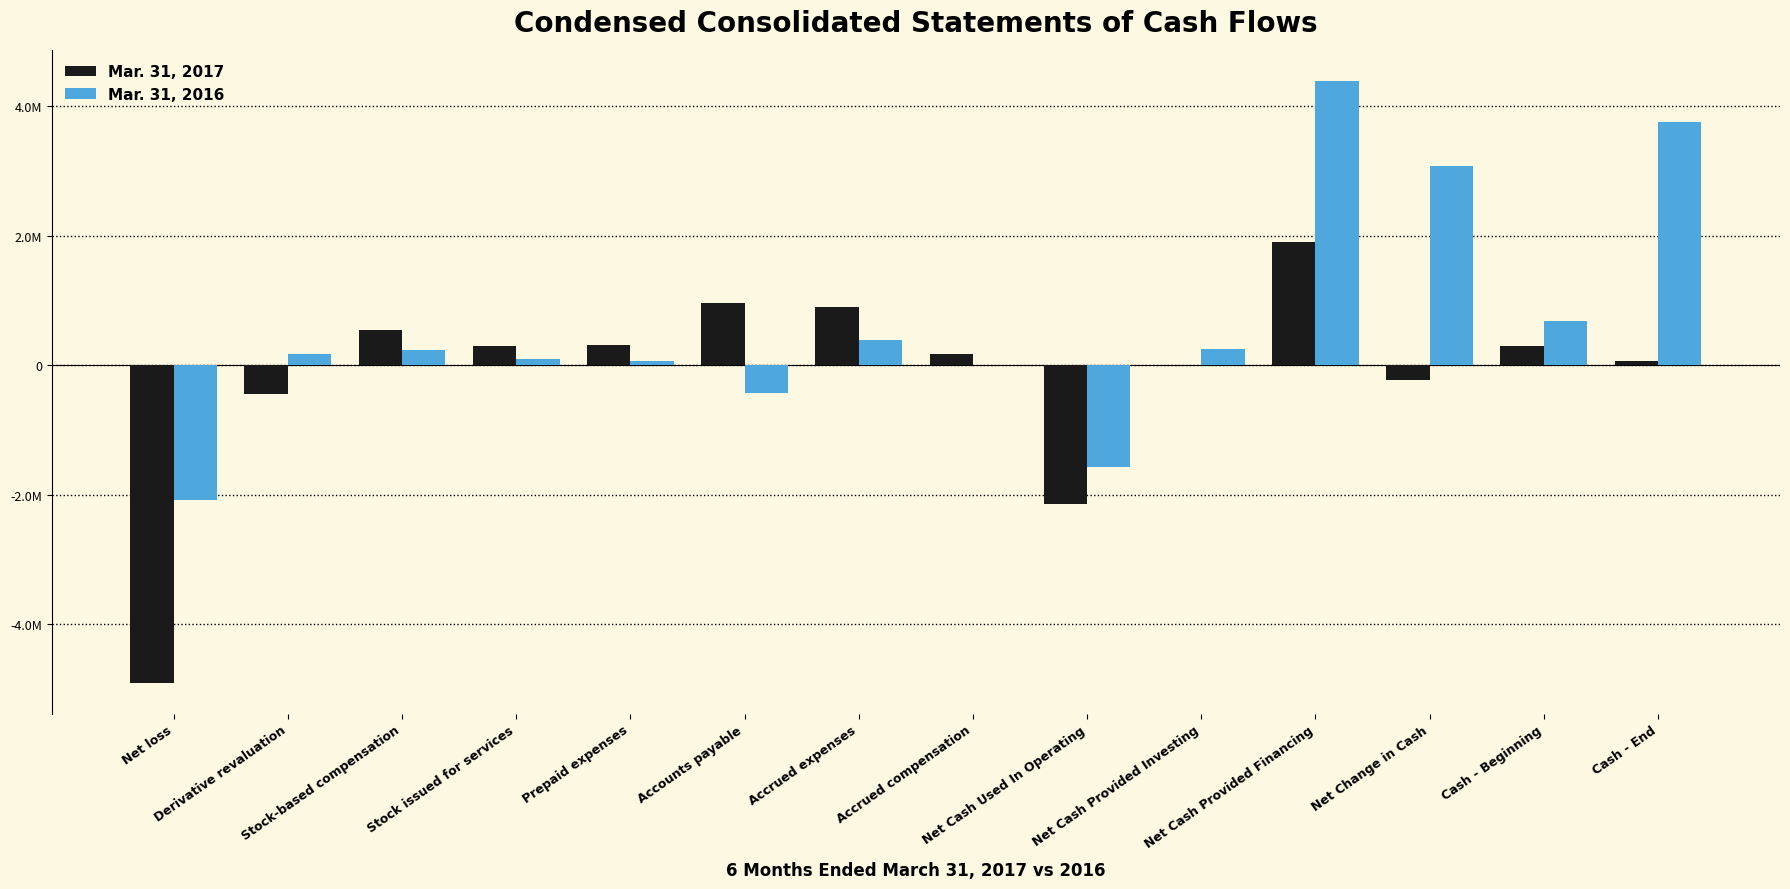

Which category has the highest value in the Mar. 31, 2017 series?

Net Cash Provided Financing